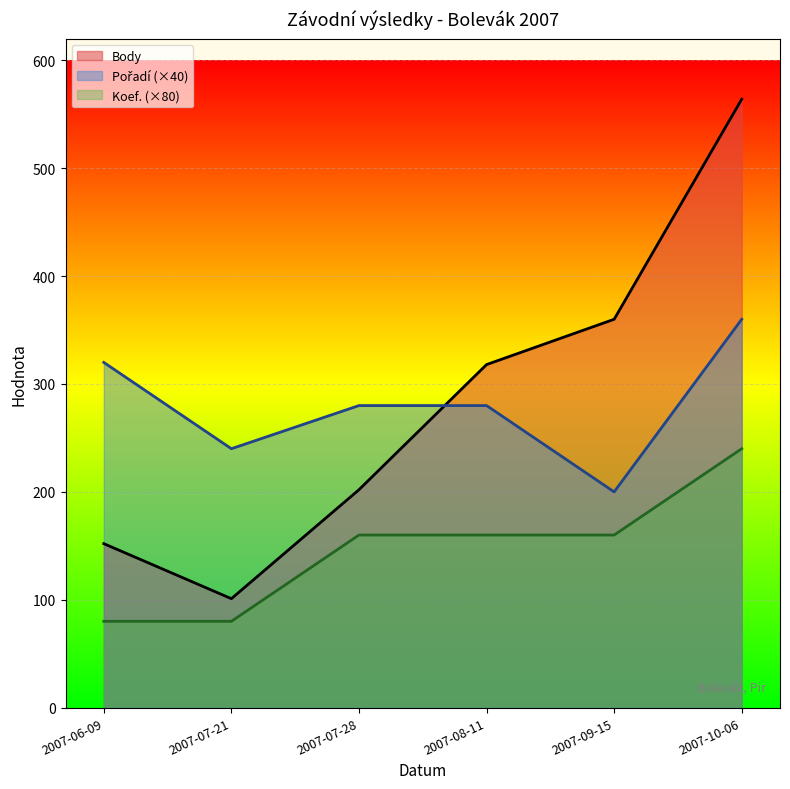

How many lines are shown in the chart?

3